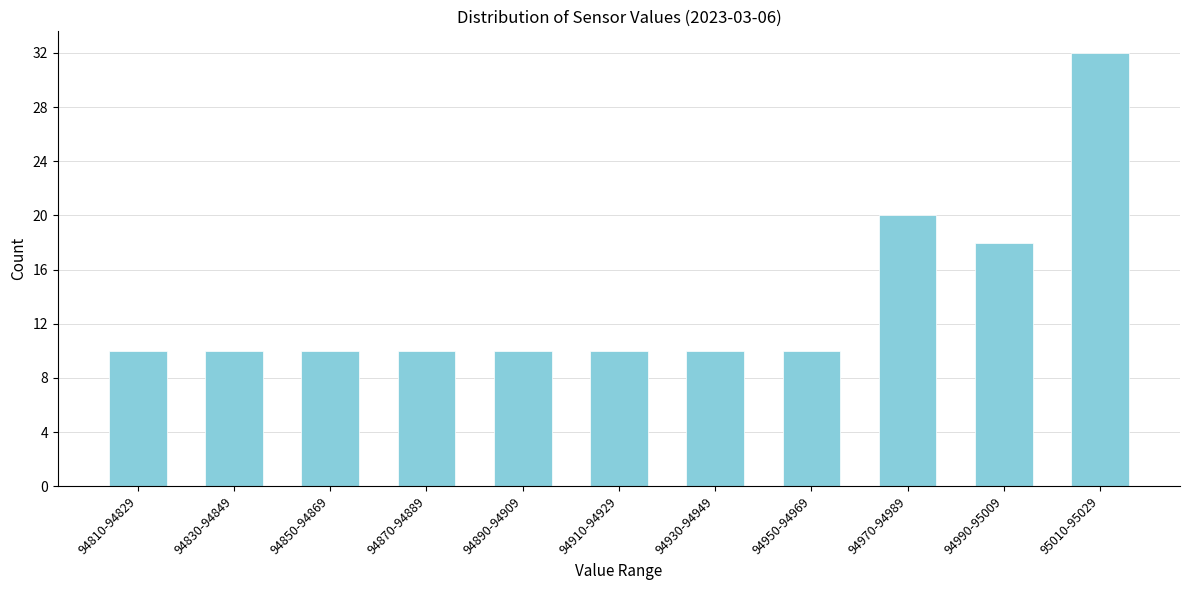

Reading right to left, what are all the values shown in this chart?

32	18	20	10	10	10	10	10	10	10	10